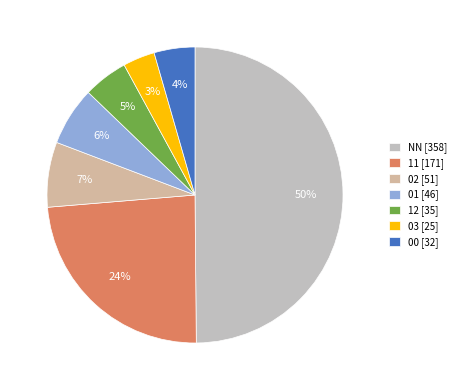

Does any single category account for the majority?

No